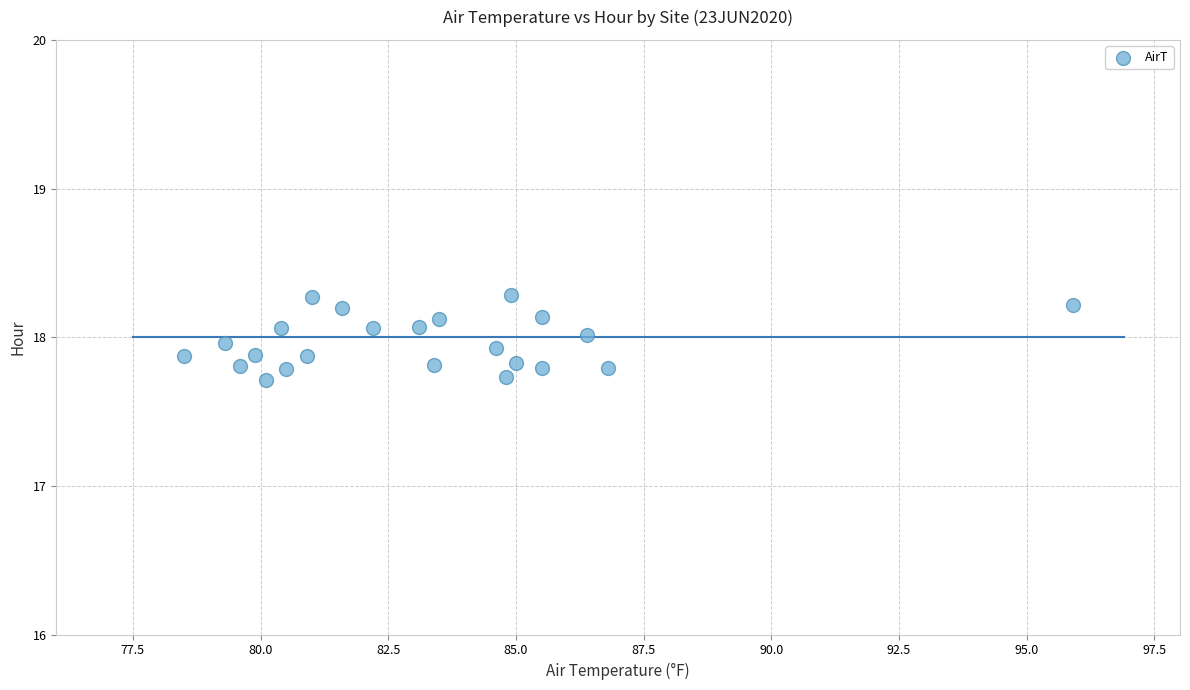

What is the range of Y values (max minus min)?

0.6